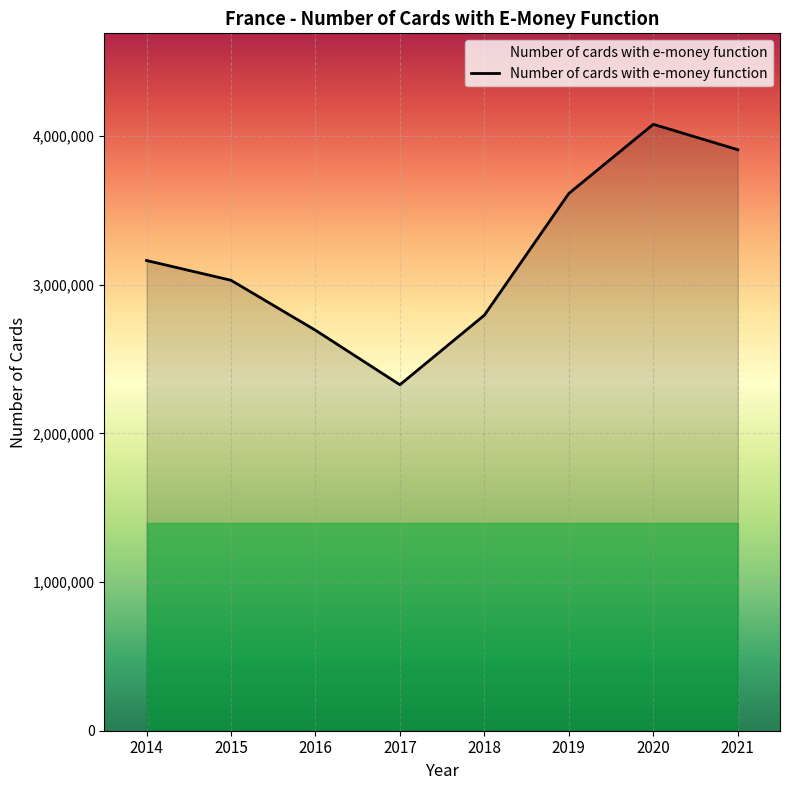

What is the sum of the values at 2016 and 2018?

5487347